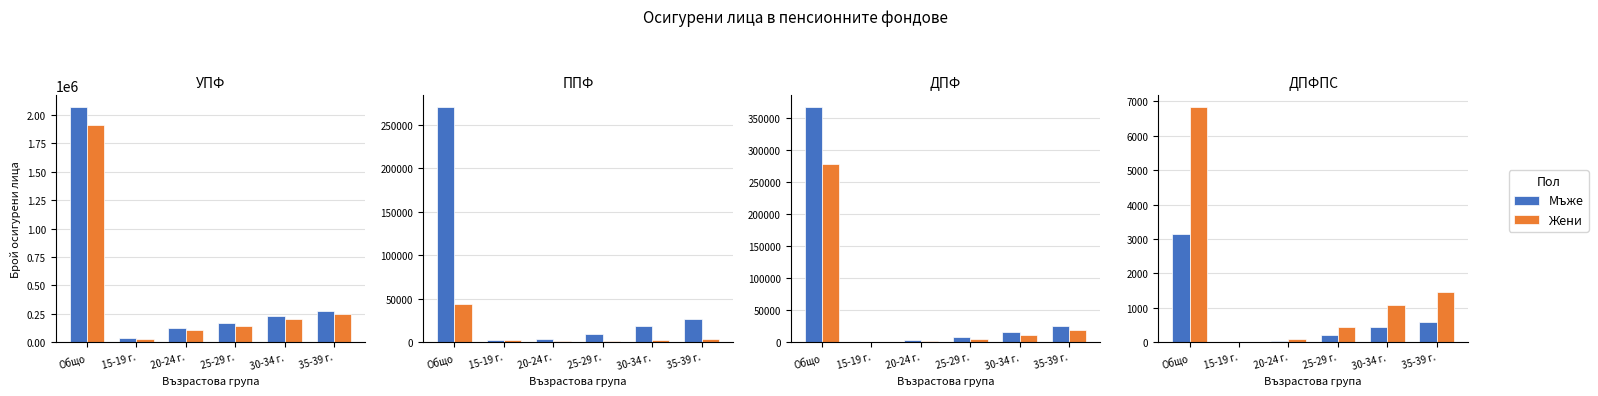

What are all the series names shown in the legend?

Мъже, Жени